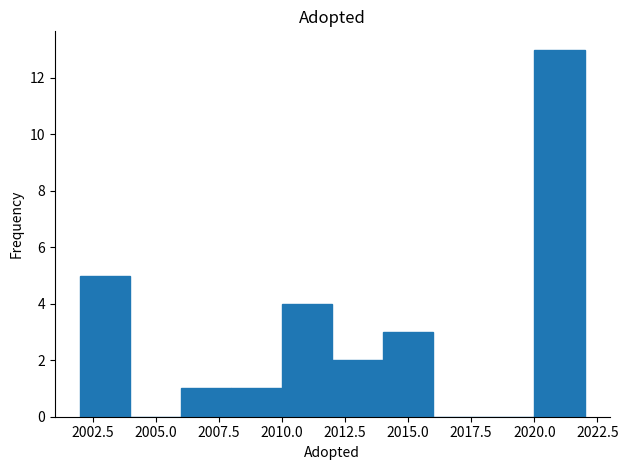

Which range on the x-axis has the tallest bar?

2020 to 2022